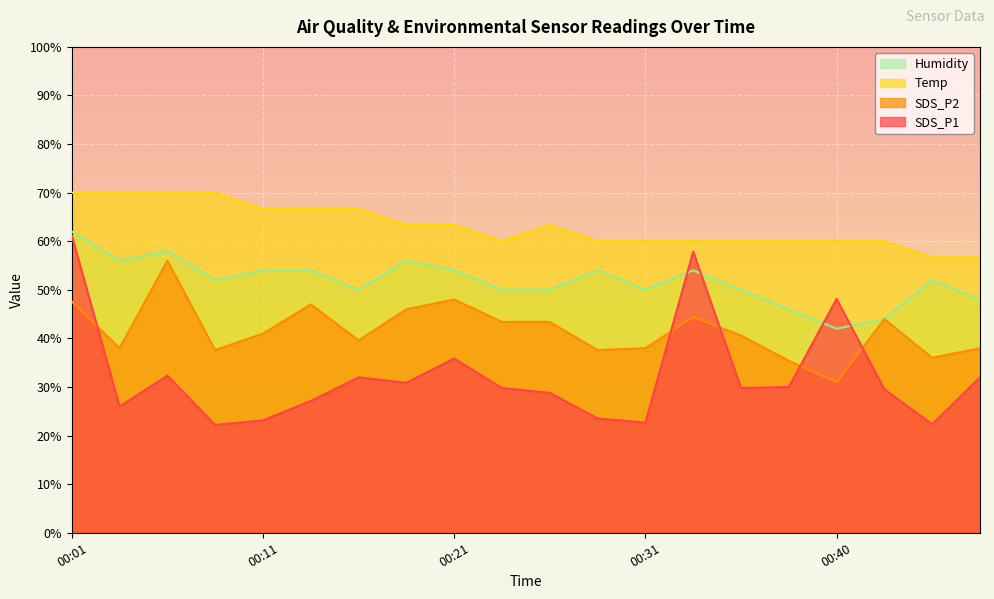

Reading left to right, transcribe all the data shown in this chart.

SDS_P1: 00:01=61.2	00:04=26.0	00:06=32.3	00:09=22.2	00:11=23.1	00:14=27.1	00:16=32.0	00:19=30.9	00:21=35.9	00:23=29.8	00:26=28.8	00:28=23.5	00:31=22.7	00:33=57.9	00:36=29.8	00:38=30.0	00:40=48.1	00:43=29.5	00:45=22.3	00:48=32.0
SDS_P2: 00:01=47.6	00:04=38.0	00:06=56.0	00:09=37.6	00:11=41.0	00:14=47.0	00:16=39.6	00:19=46.0	00:21=48.0	00:23=43.4	00:26=43.4	00:28=37.6	00:31=38.0	00:33=44.4	00:36=40.6	00:38=35.4	00:40=31.0	00:43=44.0	00:45=36.0	00:48=38.0
Temp: 00:01=70.0	00:04=70.0	00:06=70.0	00:09=70.0	00:11=66.7	00:14=66.7	00:16=66.7	00:19=63.3	00:21=63.3	00:23=60.0	00:26=63.3	00:28=60.0	00:31=60.0	00:33=60.0	00:36=60.0	00:38=60.0	00:40=60.0	00:43=60.0	00:45=56.7	00:48=56.7
Humidity: 00:01=62.0	00:04=56.0	00:06=58.0	00:09=52.0	00:11=54.0	00:14=54.0	00:16=50.0	00:19=56.0	00:21=54.0	00:23=50.0	00:26=50.0	00:28=54.0	00:31=50.0	00:33=54.0	00:36=50.0	00:38=46.0	00:40=42.0	00:43=44.0	00:45=52.0	00:48=48.0